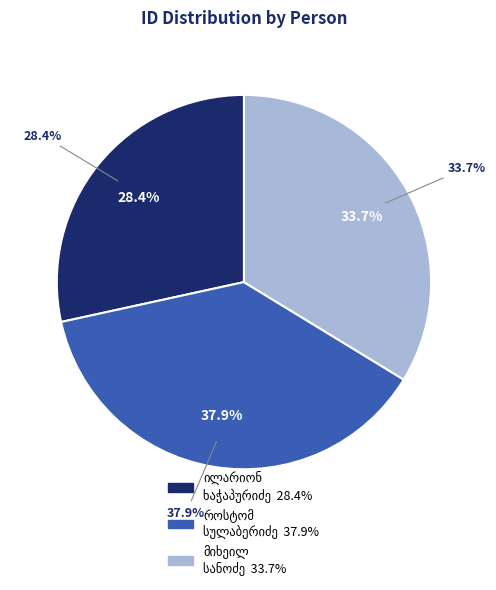

To the nearest percent, what portion does მიხეილ ივანეს ძე სანოძე represent?

34%